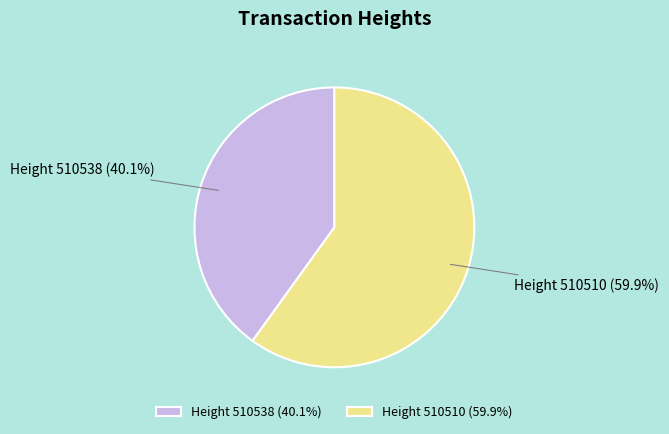

Between Height 510510 and Height 510538, which is larger?

Height 510510